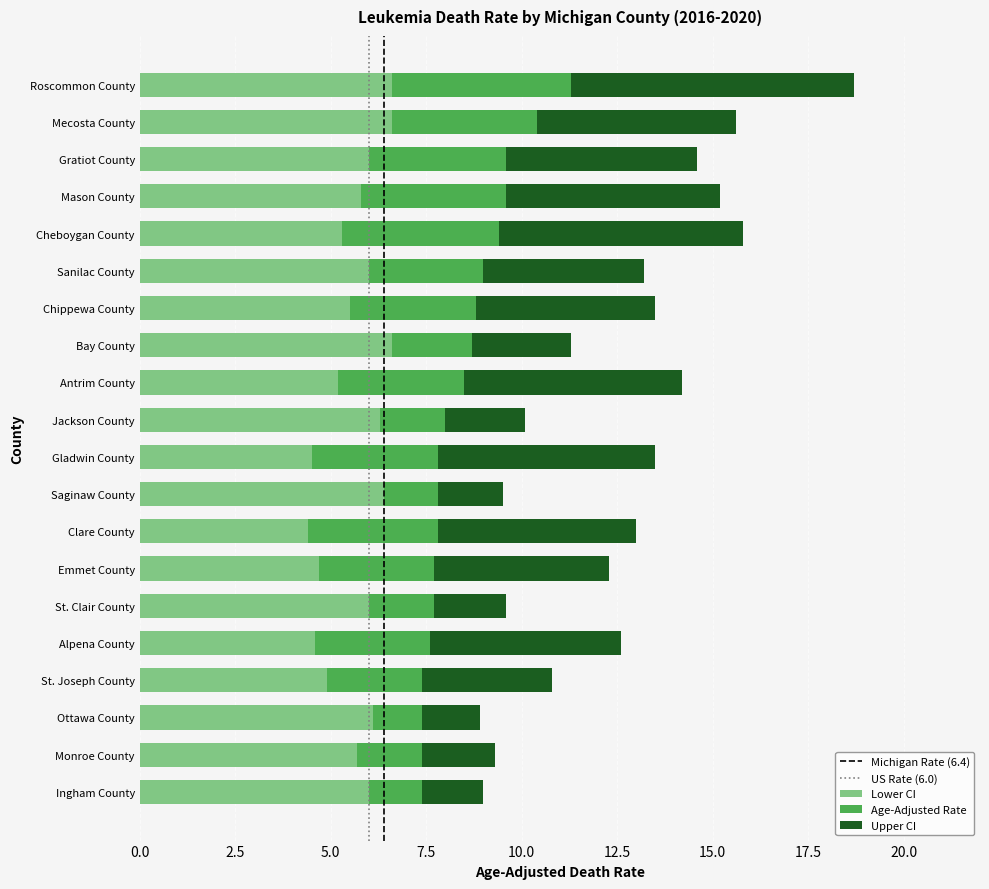

The value of Lower CI at Ottawa County is 6.1. True or false?

True